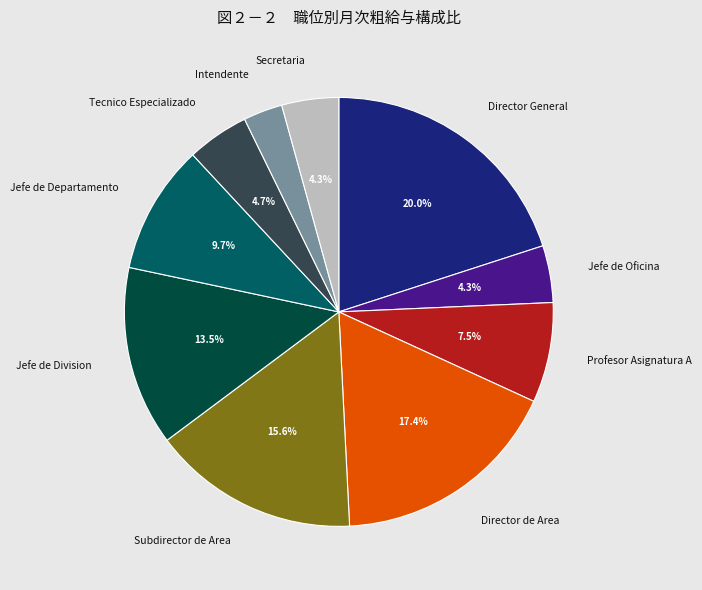

What is the smallest slice in the pie chart?

Intendente